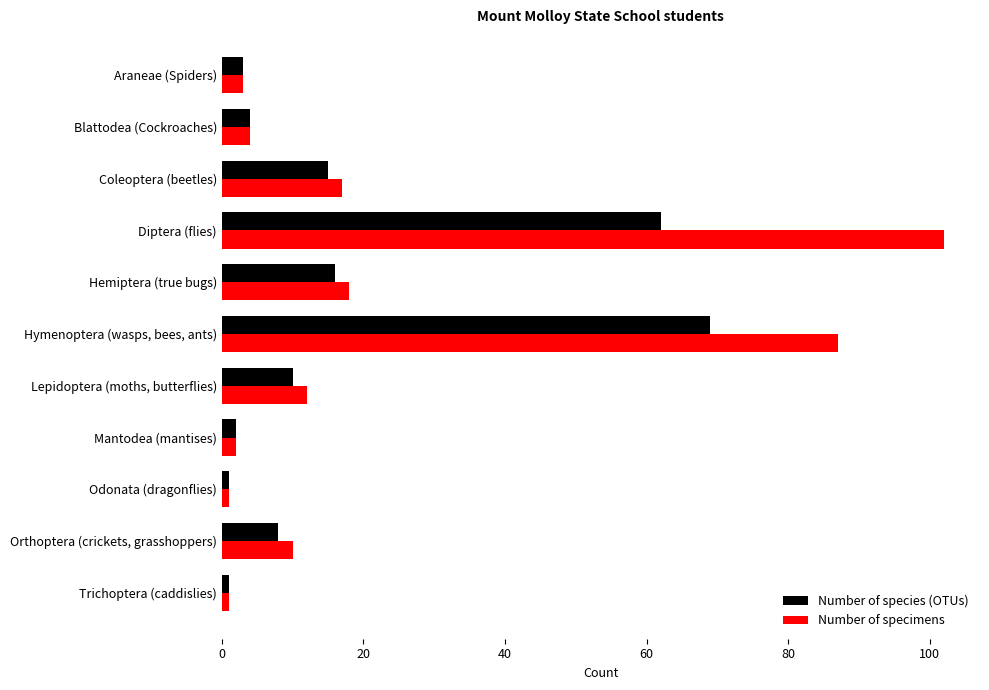

The value of Number of specimens at Lepidoptera (moths, butterflies) is 3. True or false?

False